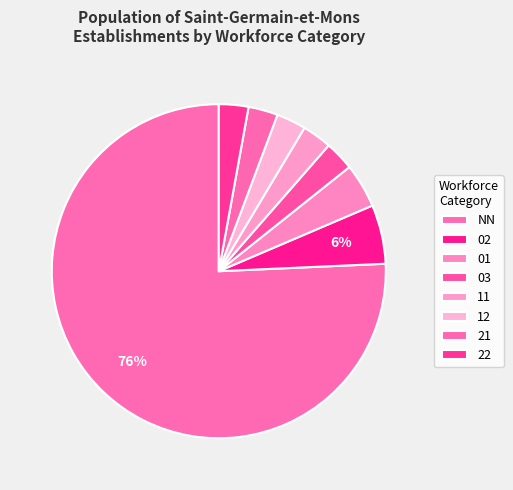

Count the number of slices in the pie.

8